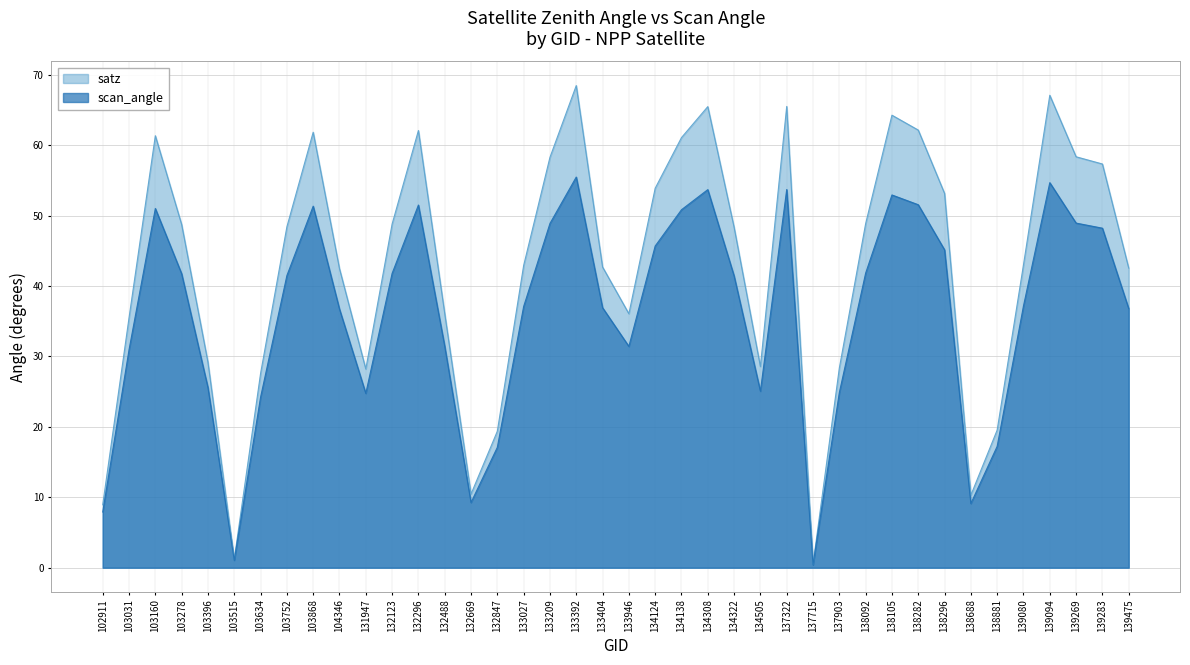

In scan_angle, how many points are higher than both neighbors (excluding endpoints)?

8